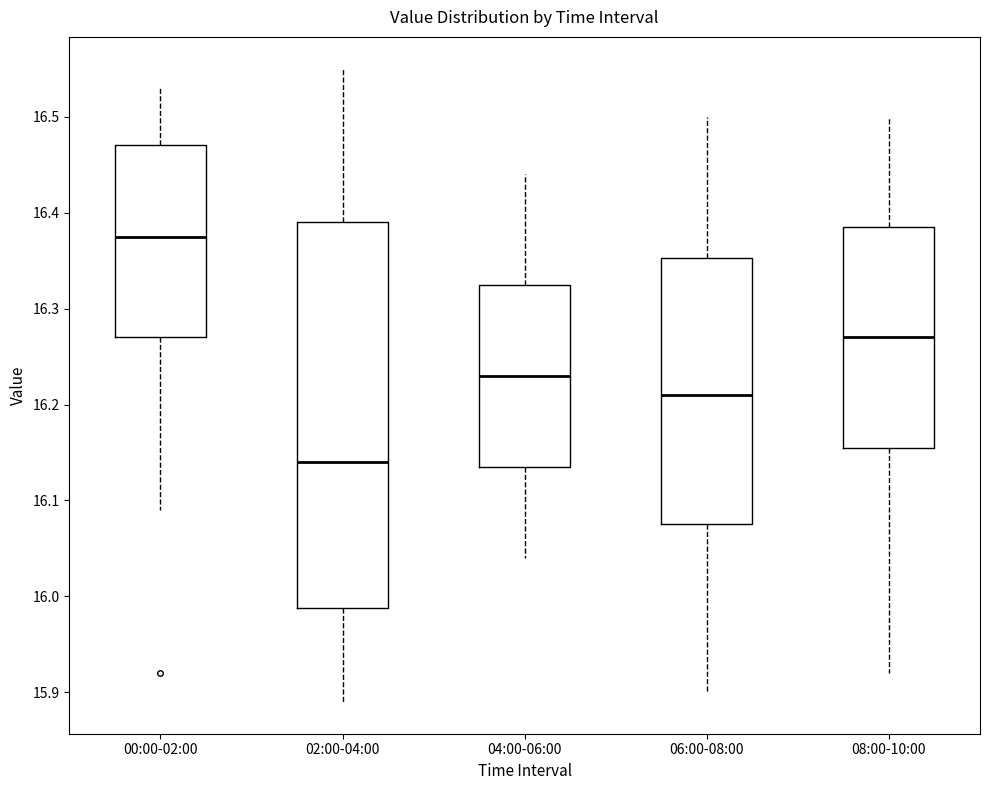

Where is the upper edge of the box for 06:00-08:00 on the y-axis? The values are not printed on the chart, so give them approximately, as read against the axis.

16.35